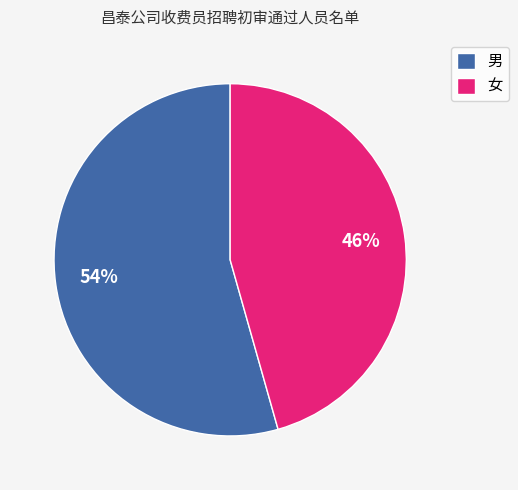

Between 男 and 女, which is larger?

男